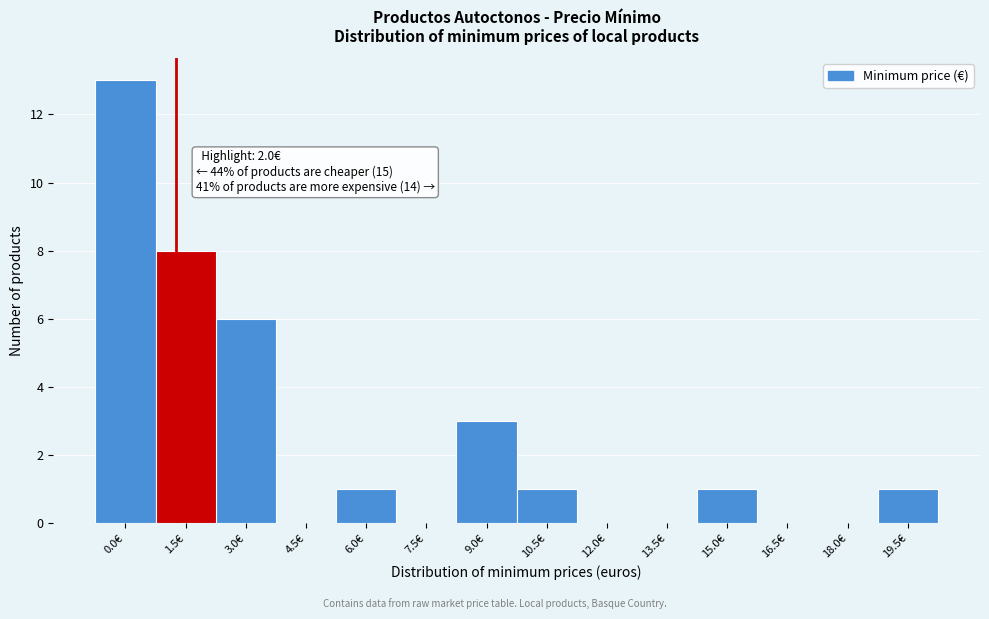

Reading right to left, what are all the values shown in this chart?

19.5€=1	18.0€=0	16.5€=0	15.0€=1	13.5€=0	12.0€=0	10.5€=1	9.0€=3	7.5€=0	6.0€=1	4.5€=0	3.0€=6	1.5€=8	0.0€=13